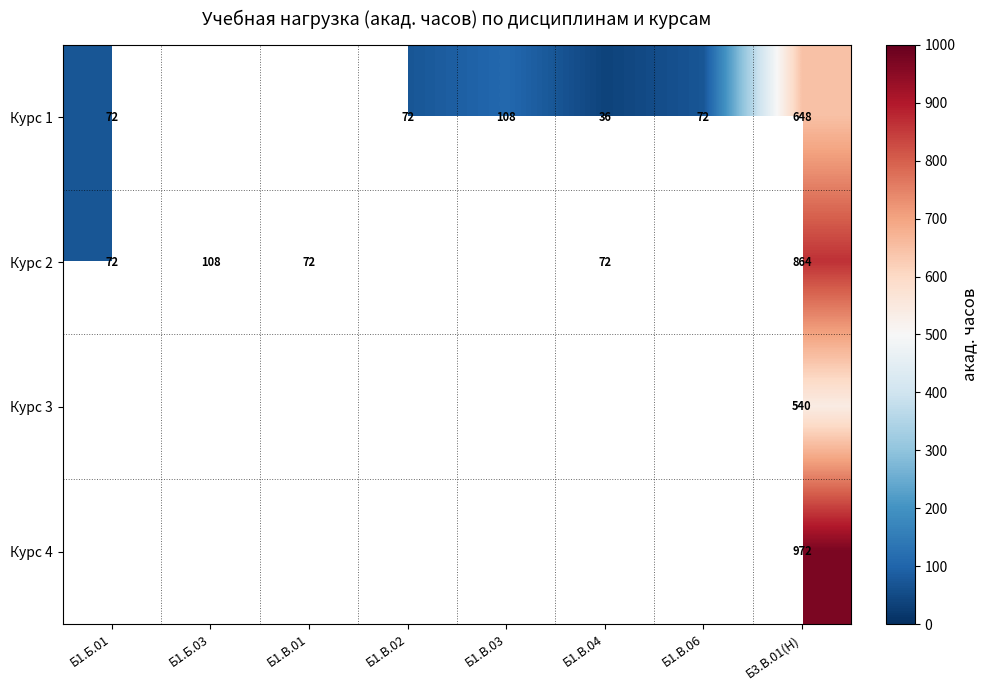

Is it true that Курс 2 equals 108 at Б1.Б.03?

True